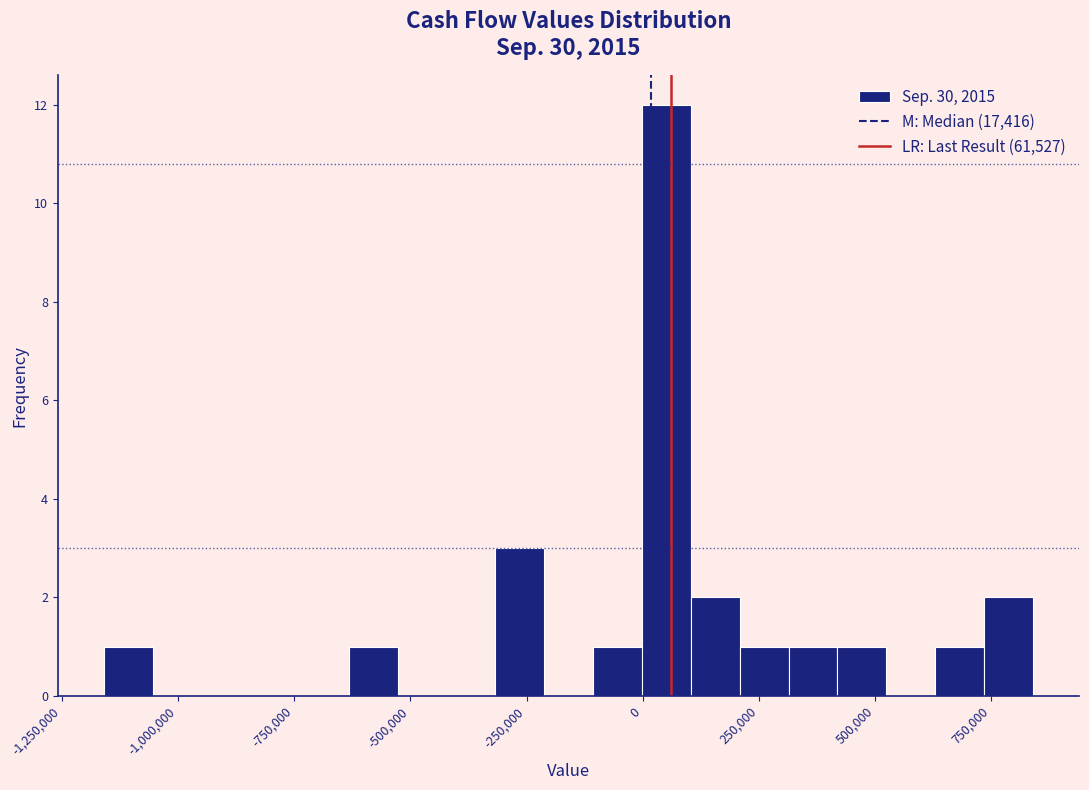

Read against the x-axis, roughly where is the centre of the tallest bar?

50000